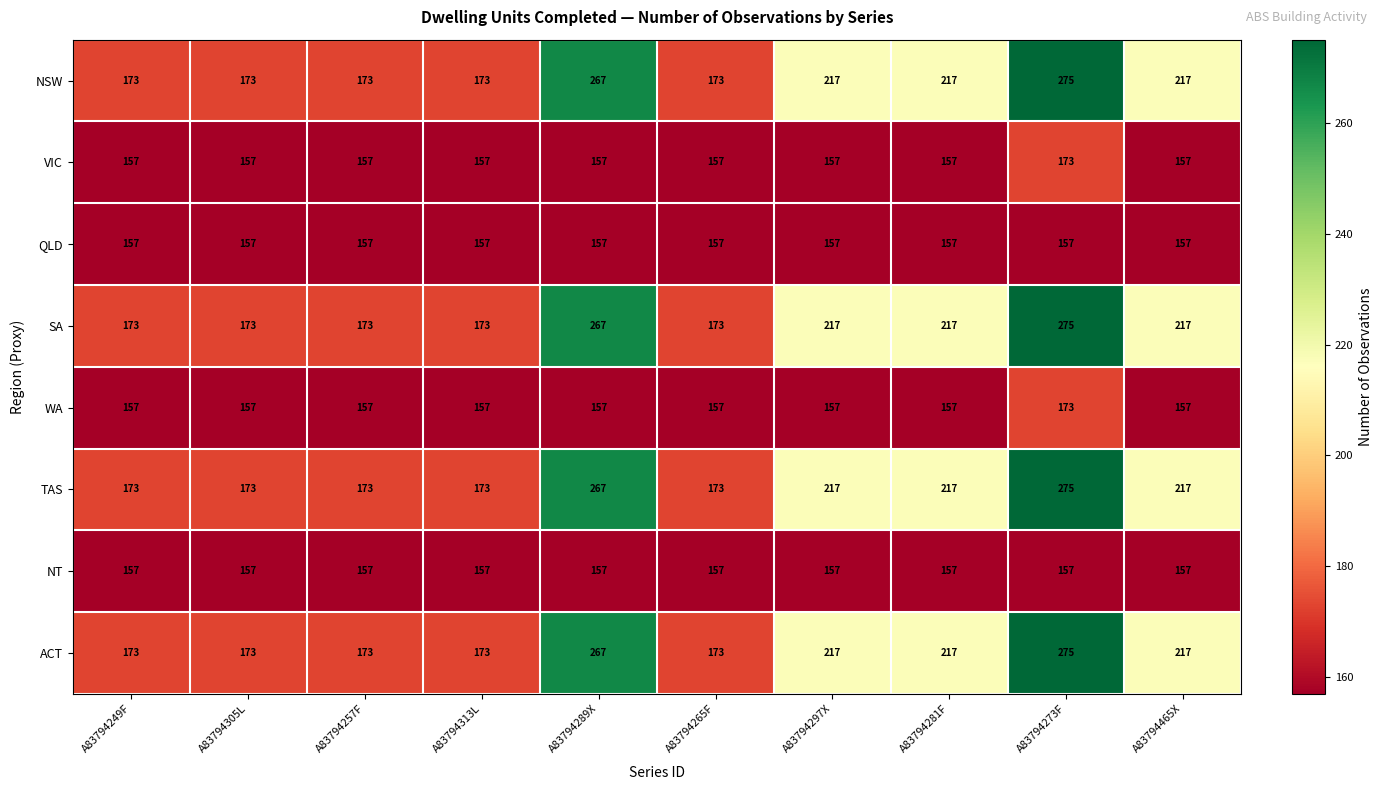

What is the minimum value for NSW?

173